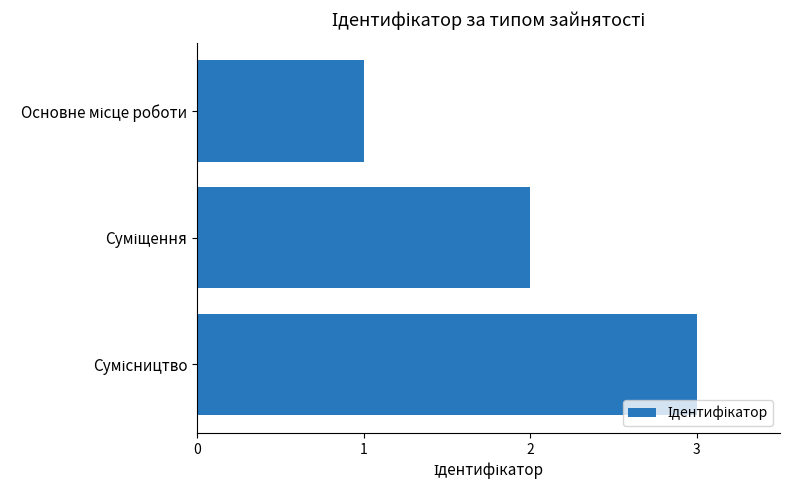

What is the sum of all values?

6